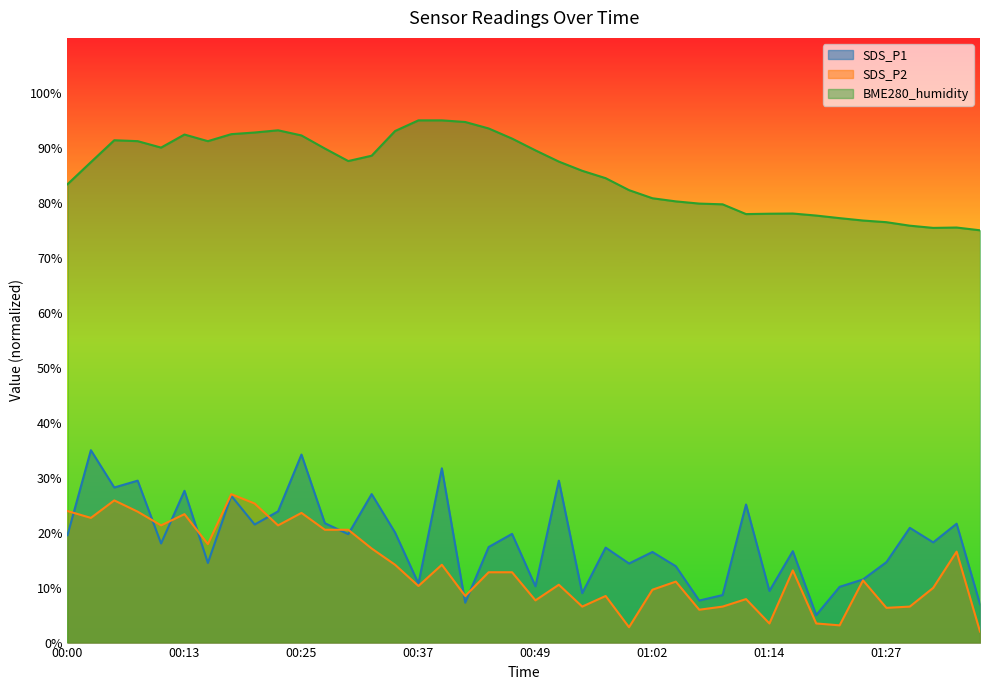

What is the maximum value for BME280_humidity?

95.0